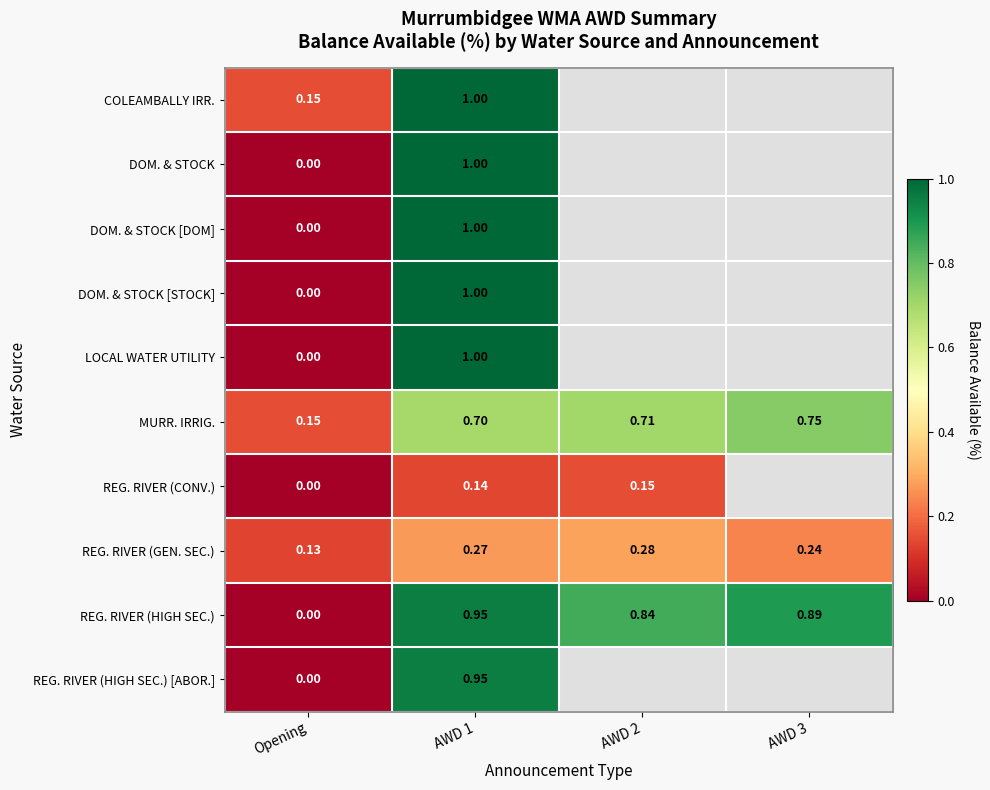

At which category does the chart reach its minimum across all series?

Opening